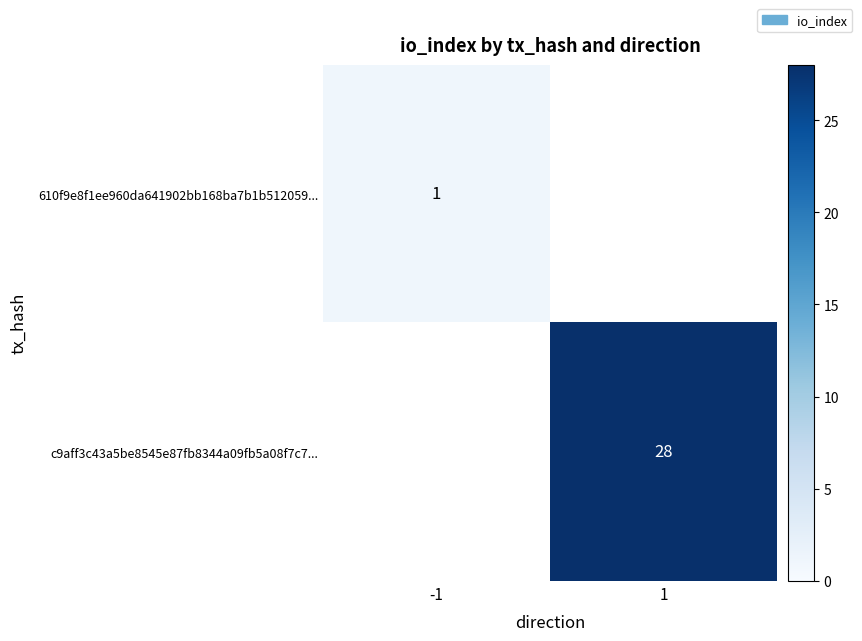

The c9aff3c43a5be8545e87fb8344a09fb5a08f7c7... series shows 15 at 1. True or false?

False